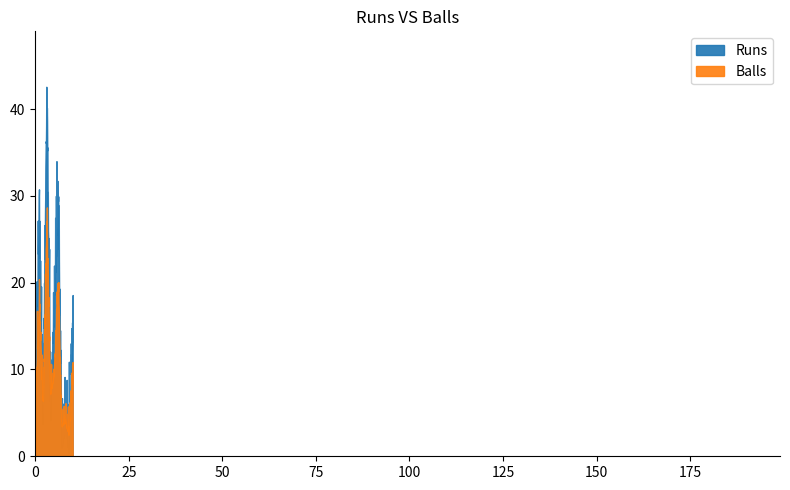

List the series in order of their peak value, highest first.

Runs, Balls